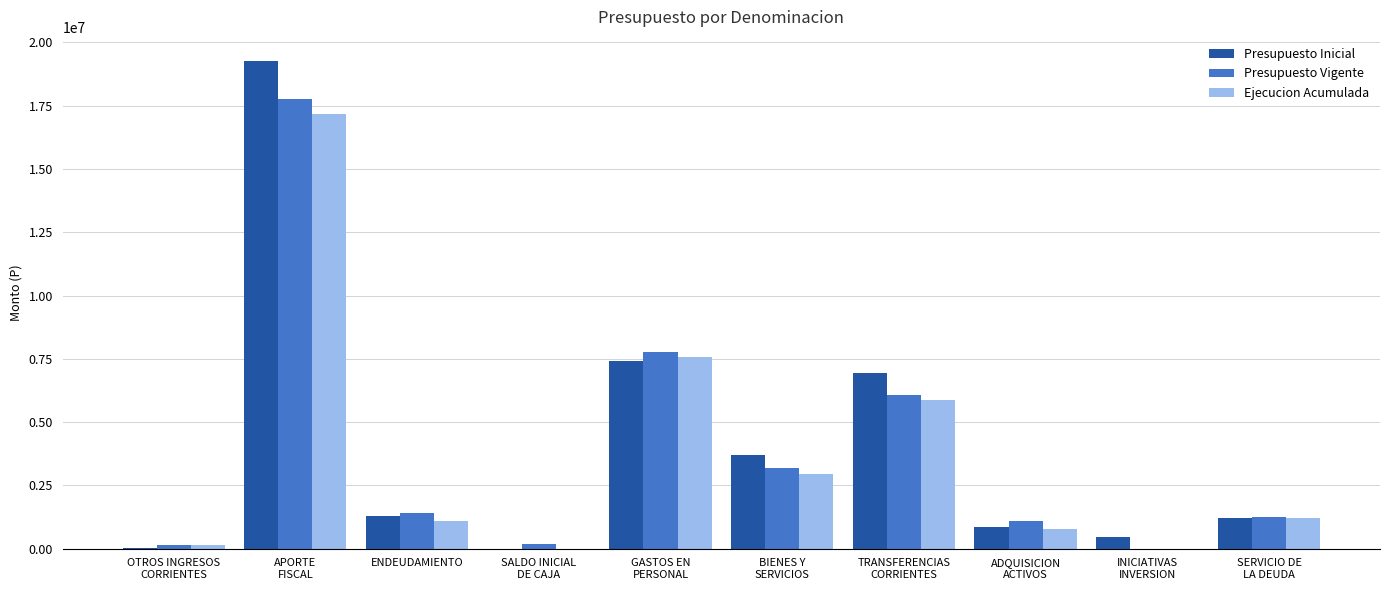

At which category does the chart reach its peak across all series?

APORTE
FISCAL